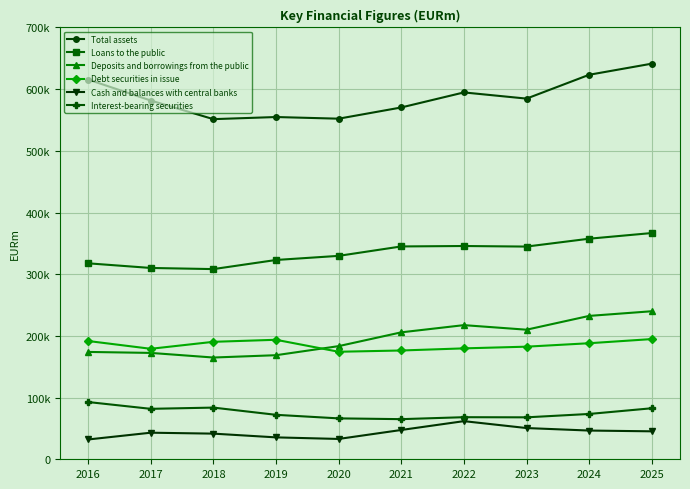

List the series in order of their peak value, lowest first.

Cash and balances with central banks, Interest-bearing securities, Debt securities in issue, Deposits and borrowings from the public, Loans to the public, Total assets